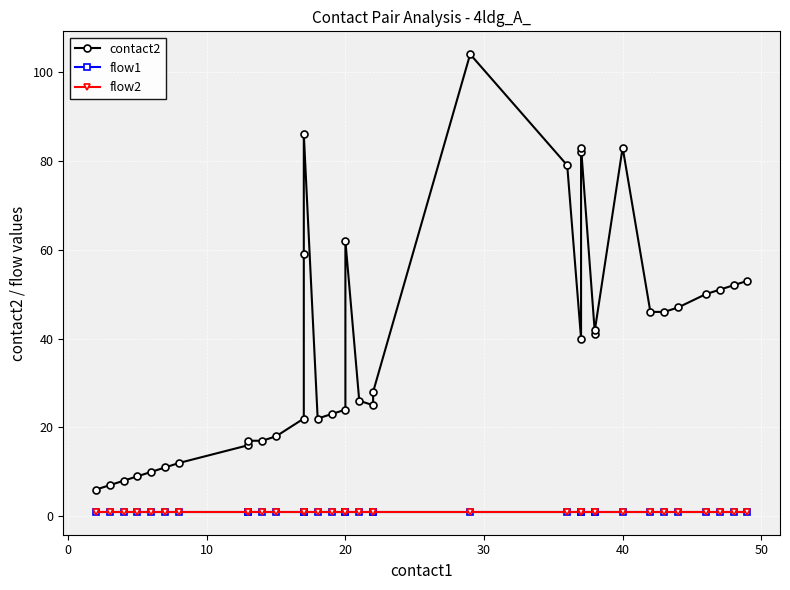

True or false: flow1 has a value of 0 at 20.

False